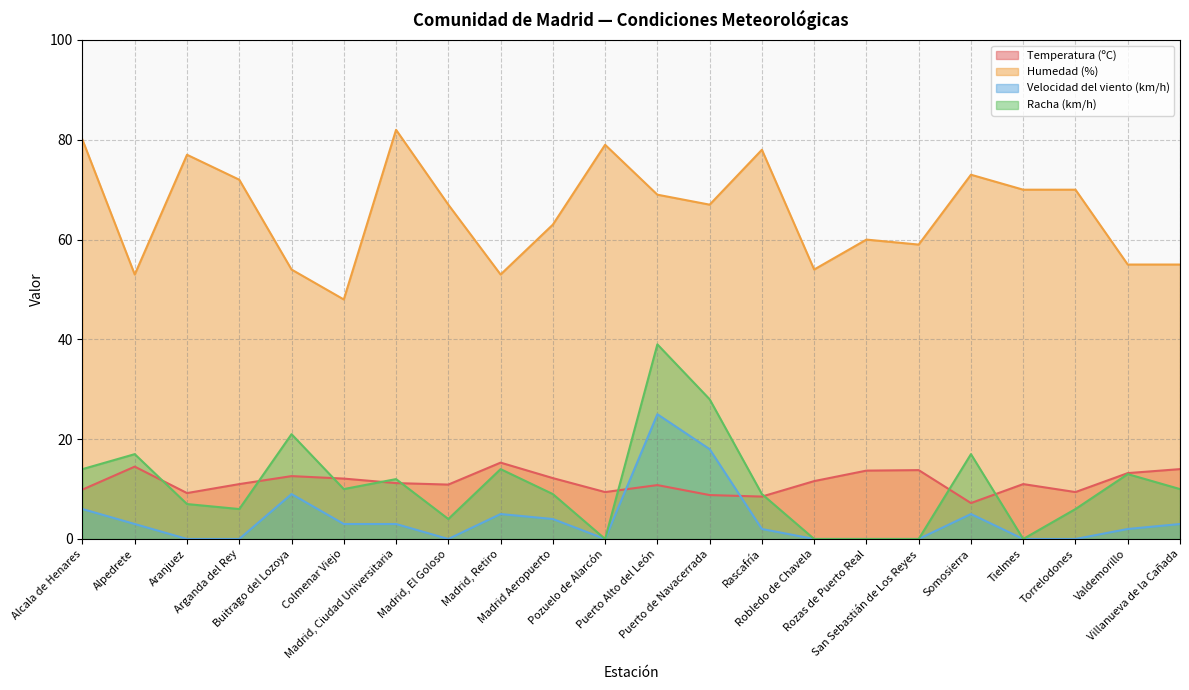

What is the value of the Temperatura (ºC) point at the 15th from the left?

11.6